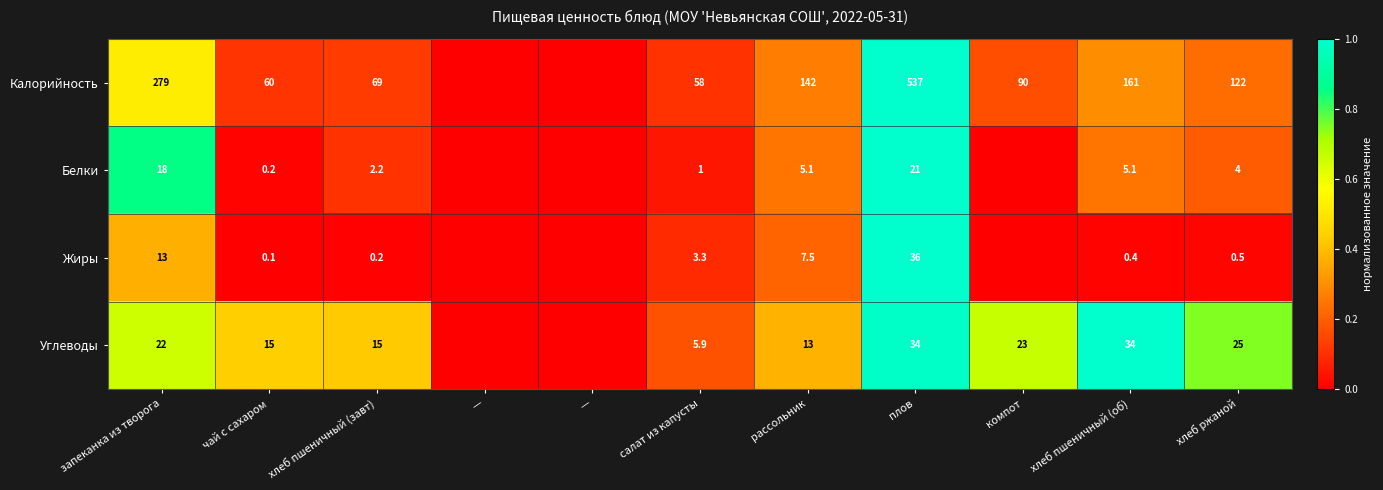

Is it true that Белки equals 0.0 at чай с сахаром?

False